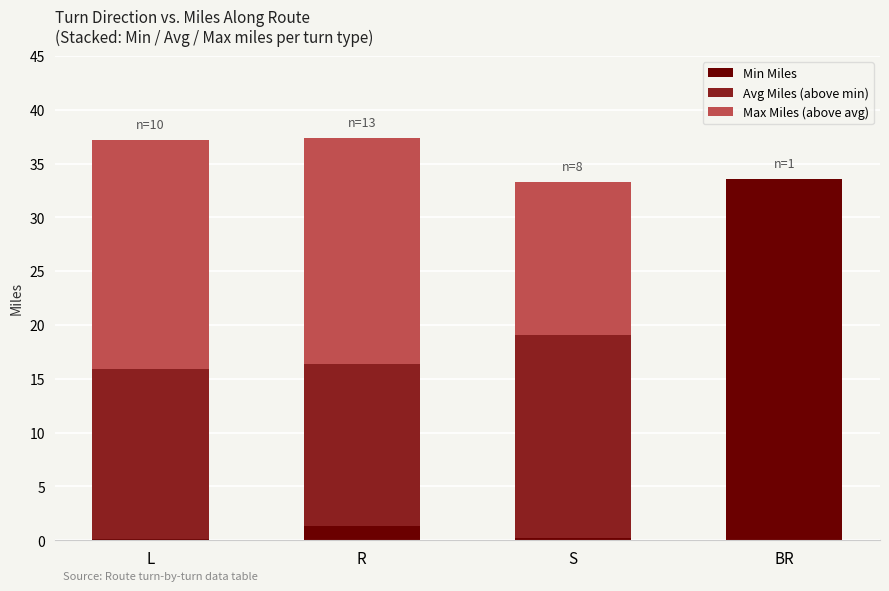

What is the sum of all Min Miles values?

35.2